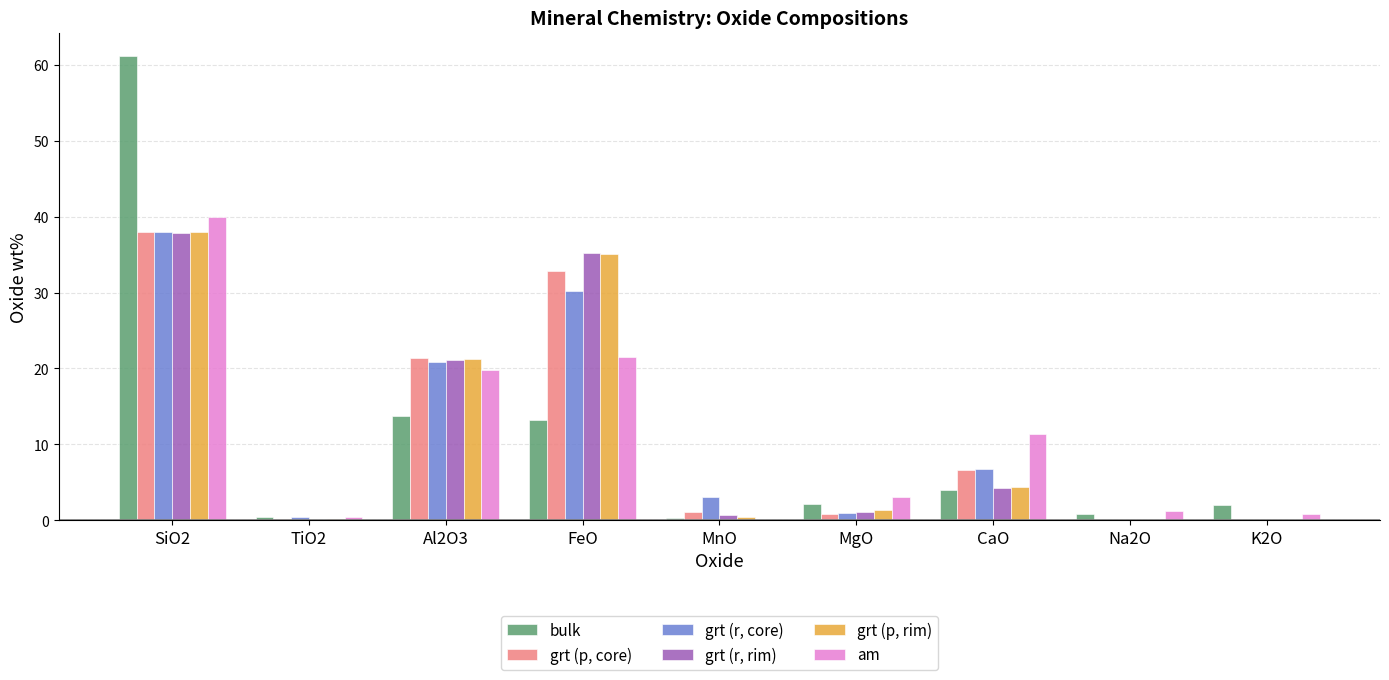

What is the total value across all series at CaO?

37.3